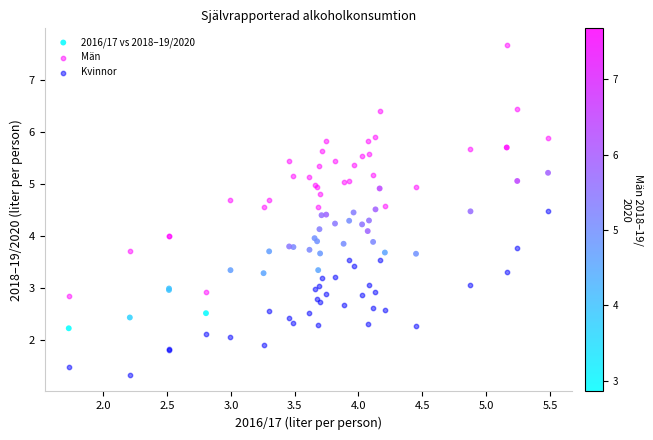

What is the X range (max minus min) for the scatter plot?

3.8